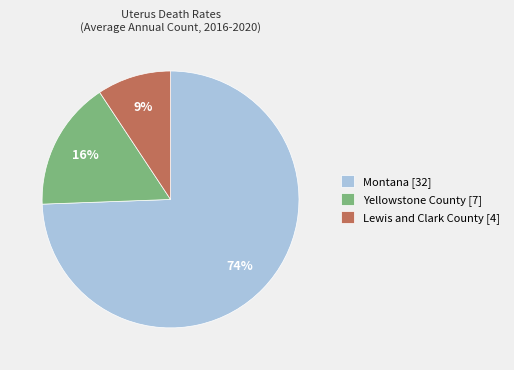

Is the sum of Montana [32] and Lewis and Clark County [4] greater than half?

Yes